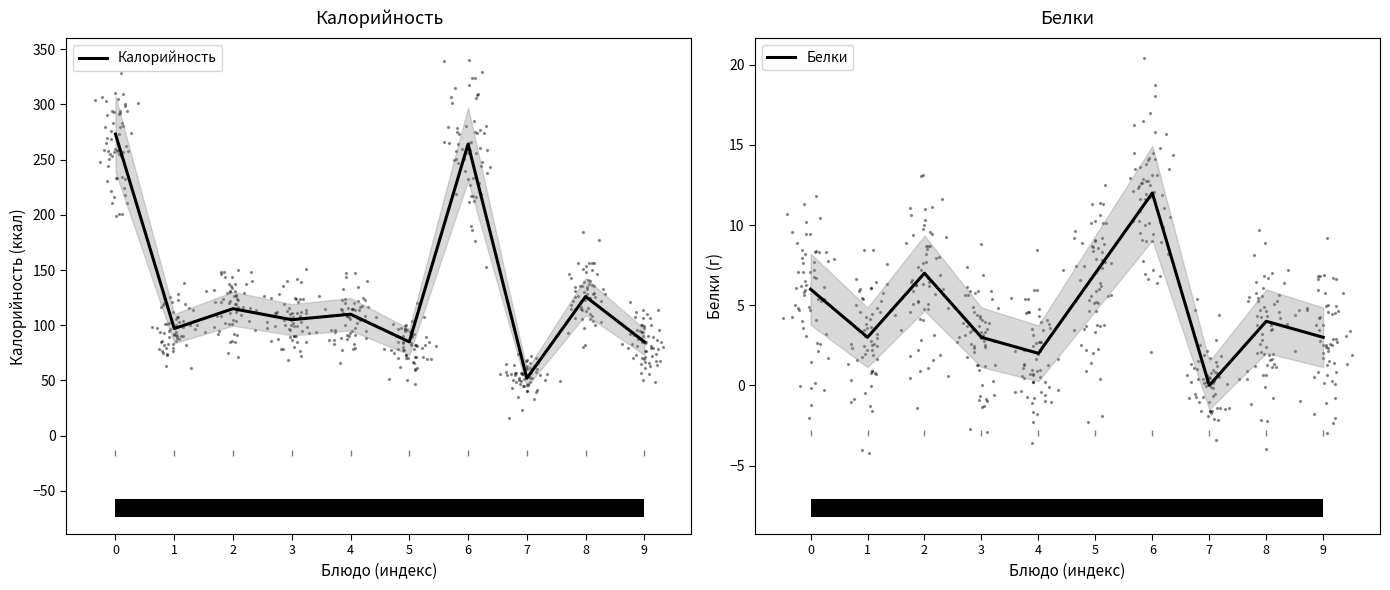

Which series has the largest total across all categories?

Калорийность